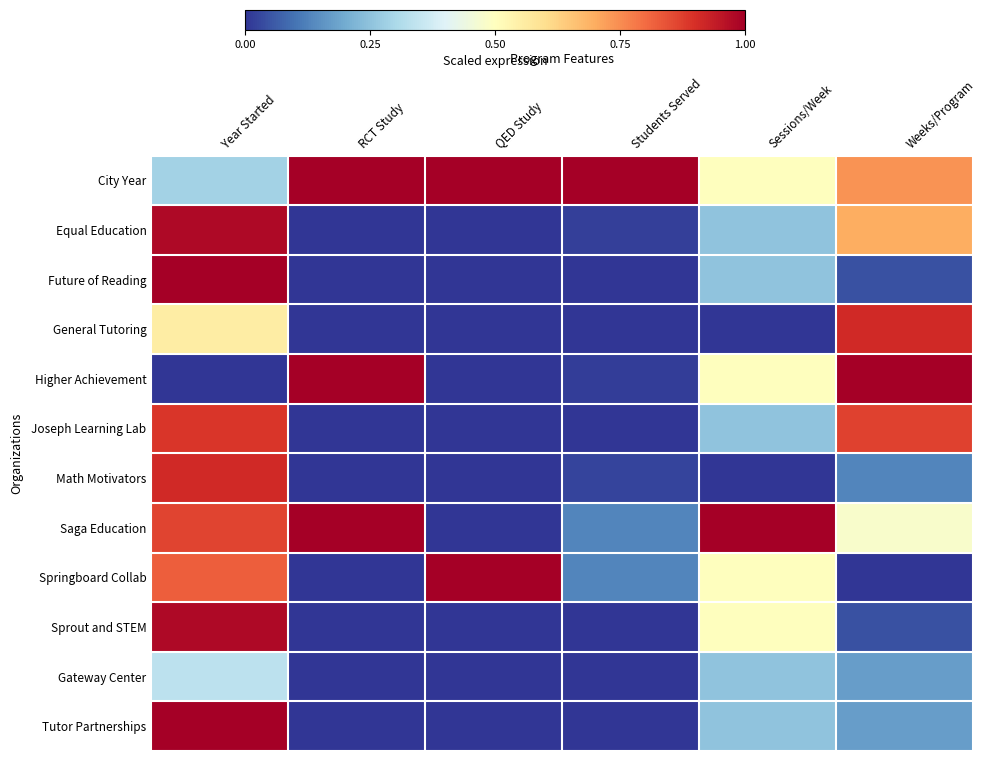

At which category does the chart reach its peak across all series?

RCT Study